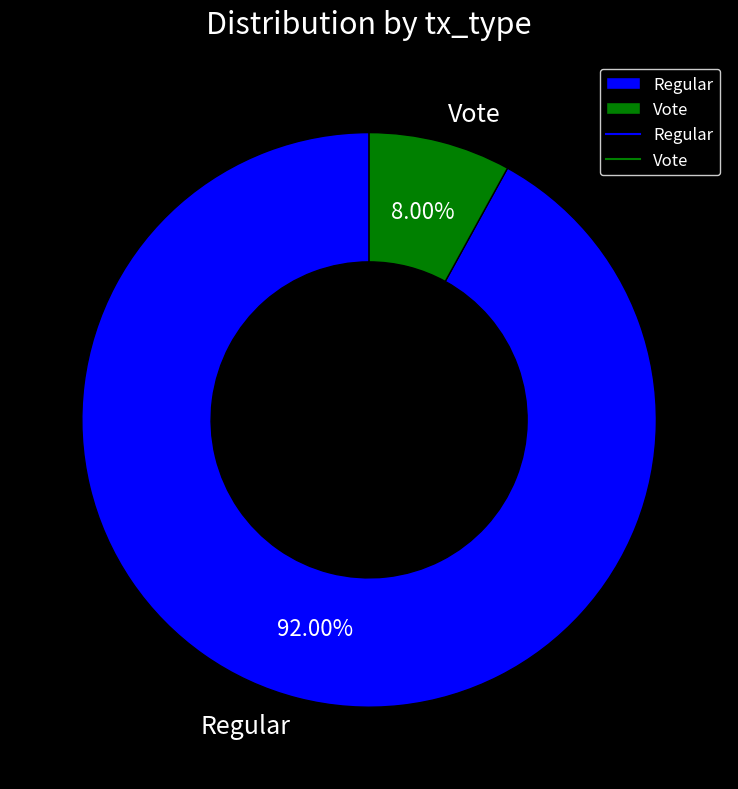

Is there a majority slice in this chart?

Yes